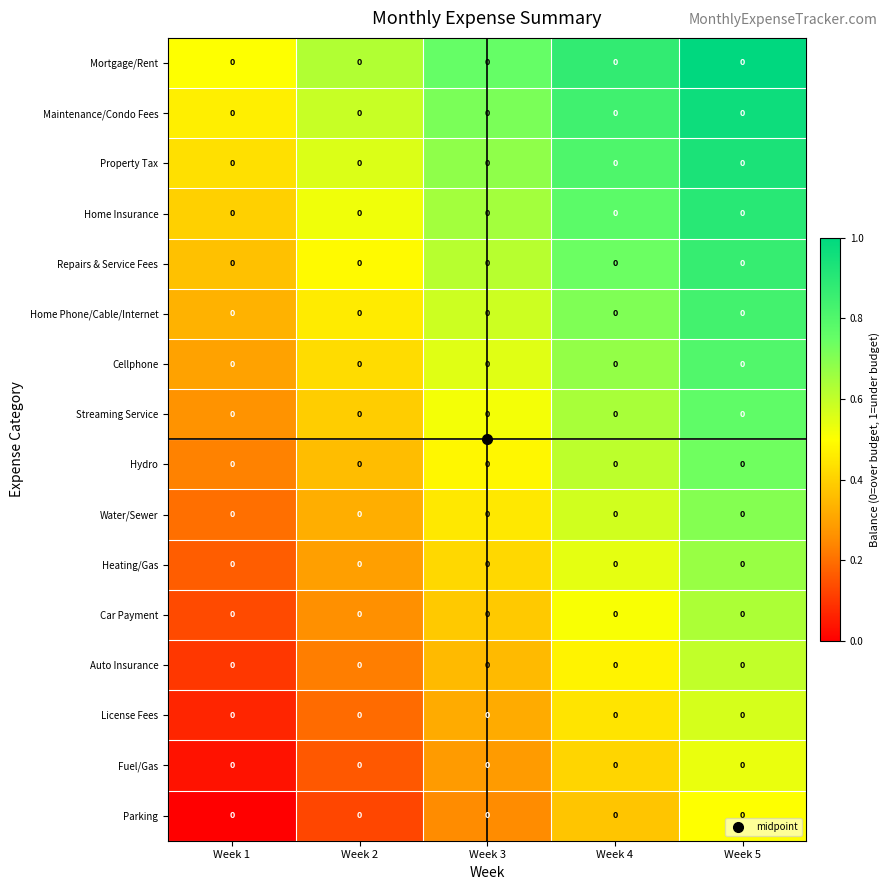

Reading left to right, extract all data points from this chart.

Mortgage/Rent: Week 1=0.0	Week 2=0.0	Week 3=0.0	Week 4=0.0	Week 5=0.0
Maintenance/Condo Fees: Week 1=0.0	Week 2=0.0	Week 3=0.0	Week 4=0.0	Week 5=0.0
Property Tax: Week 1=0.0	Week 2=0.0	Week 3=0.0	Week 4=0.0	Week 5=0.0
Home Insurance: Week 1=0.0	Week 2=0.0	Week 3=0.0	Week 4=0.0	Week 5=0.0
Repairs & Service Fees: Week 1=0.0	Week 2=0.0	Week 3=0.0	Week 4=0.0	Week 5=0.0
Home Phone/Cable/Internet: Week 1=0.0	Week 2=0.0	Week 3=0.0	Week 4=0.0	Week 5=0.0
Cellphone: Week 1=0.0	Week 2=0.0	Week 3=0.0	Week 4=0.0	Week 5=0.0
Streaming Service: Week 1=0.0	Week 2=0.0	Week 3=0.0	Week 4=0.0	Week 5=0.0
Hydro: Week 1=0.0	Week 2=0.0	Week 3=0.0	Week 4=0.0	Week 5=0.0
Water/Sewer: Week 1=0.0	Week 2=0.0	Week 3=0.0	Week 4=0.0	Week 5=0.0
Heating/Gas: Week 1=0.0	Week 2=0.0	Week 3=0.0	Week 4=0.0	Week 5=0.0
Car Payment: Week 1=0.0	Week 2=0.0	Week 3=0.0	Week 4=0.0	Week 5=0.0
Auto Insurance: Week 1=0.0	Week 2=0.0	Week 3=0.0	Week 4=0.0	Week 5=0.0
License Fees: Week 1=0.0	Week 2=0.0	Week 3=0.0	Week 4=0.0	Week 5=0.0
Fuel/Gas: Week 1=0.0	Week 2=0.0	Week 3=0.0	Week 4=0.0	Week 5=0.0
Parking: Week 1=0.0	Week 2=0.0	Week 3=0.0	Week 4=0.0	Week 5=0.0